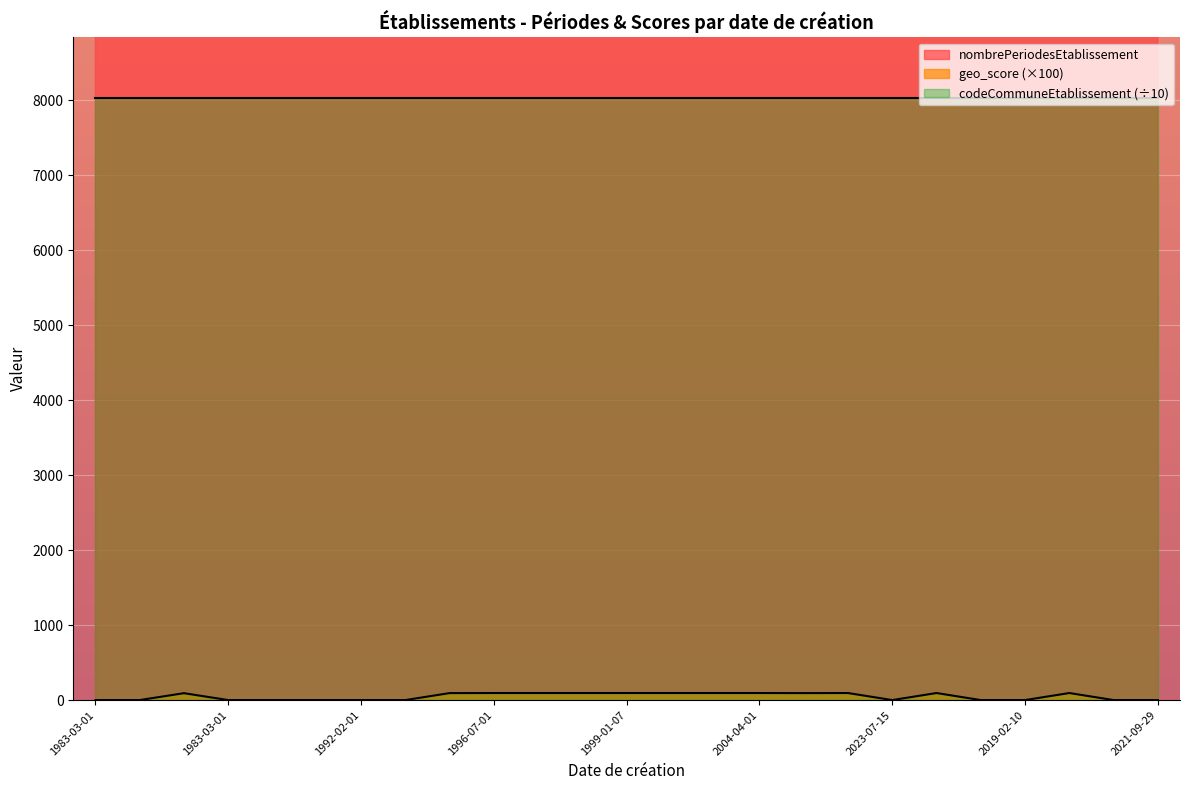

True or false: nombrePeriodesEtablissement and geo_score cross at least once.

False